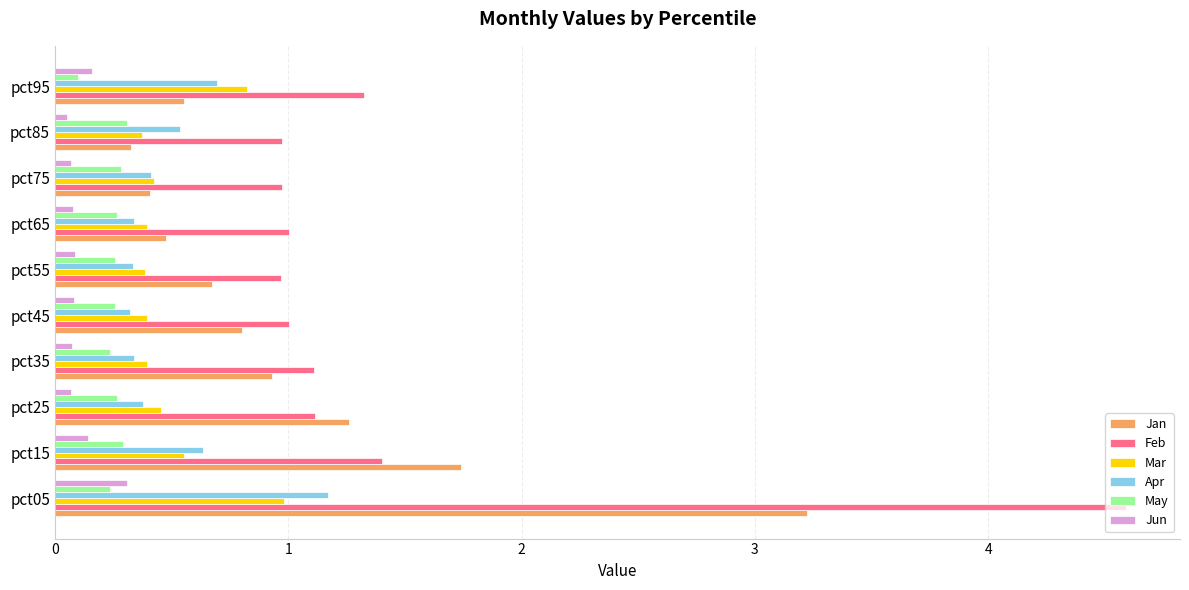

Which series has the largest total across all categories?

Feb